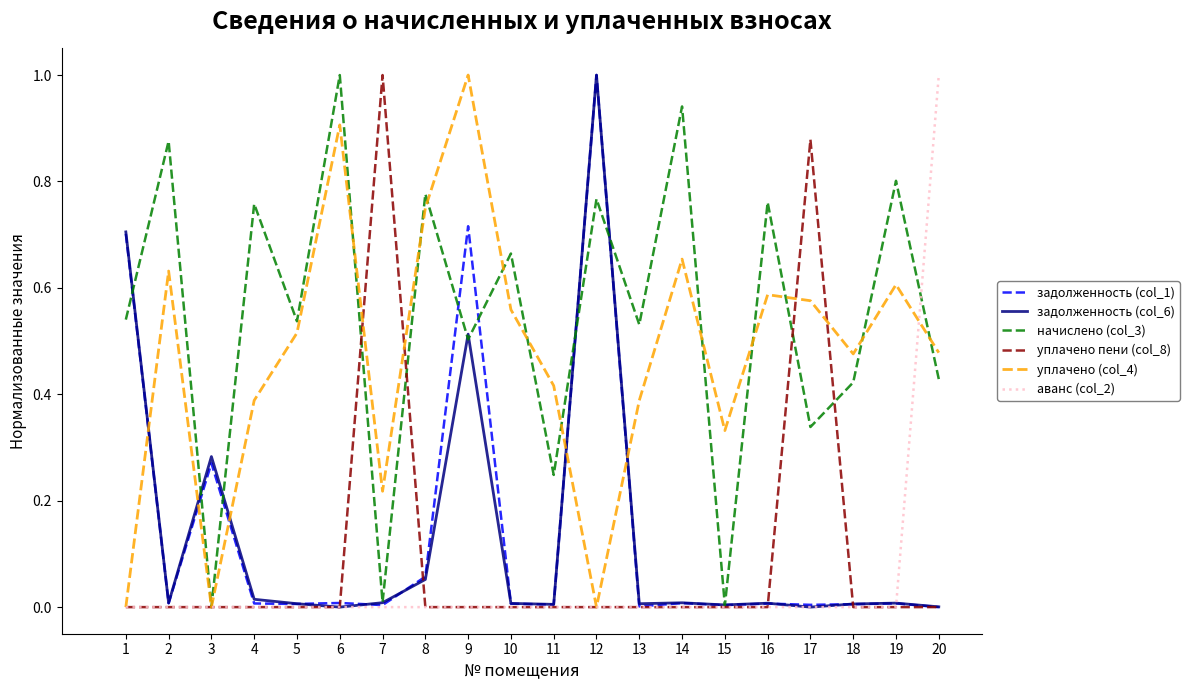

Which series has the largest total across all categories?

начислено (col_3)